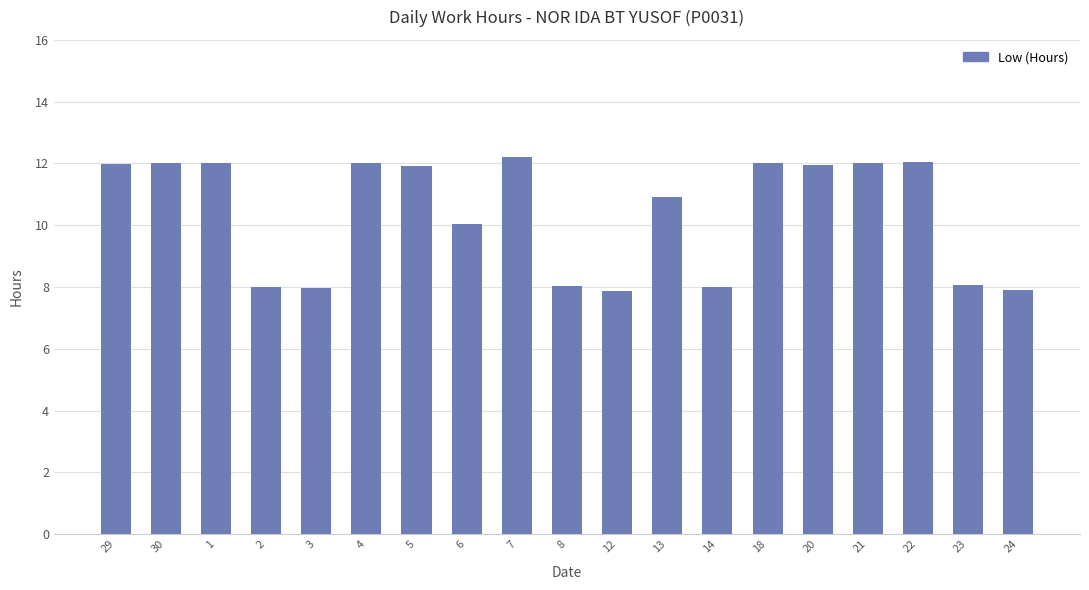

What is the change in value from 13 to 23?

-2.8